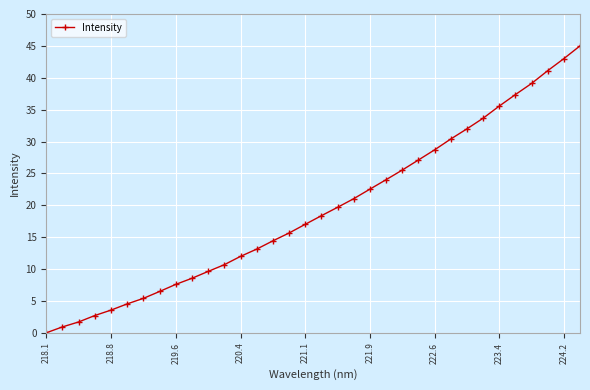

What is the value of the 22nd point from the left?

24.0